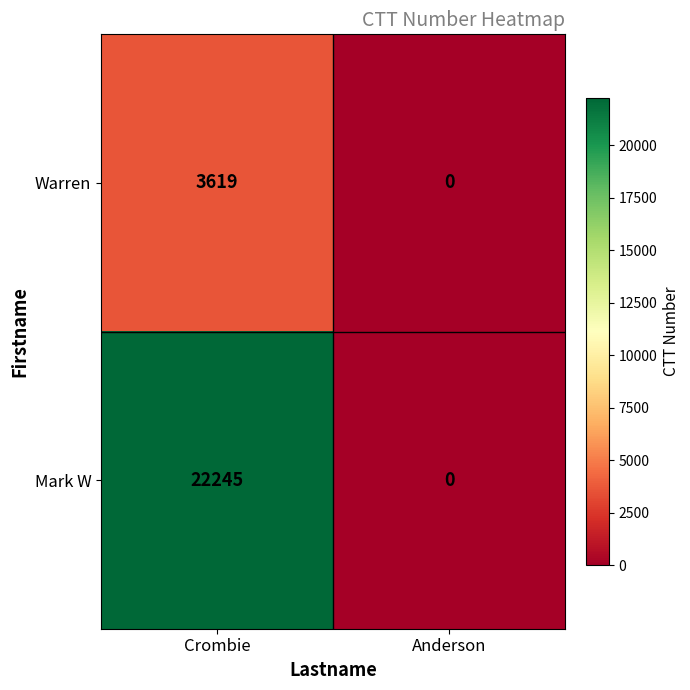

Is it true that Warren equals 5585 at Crombie?

False